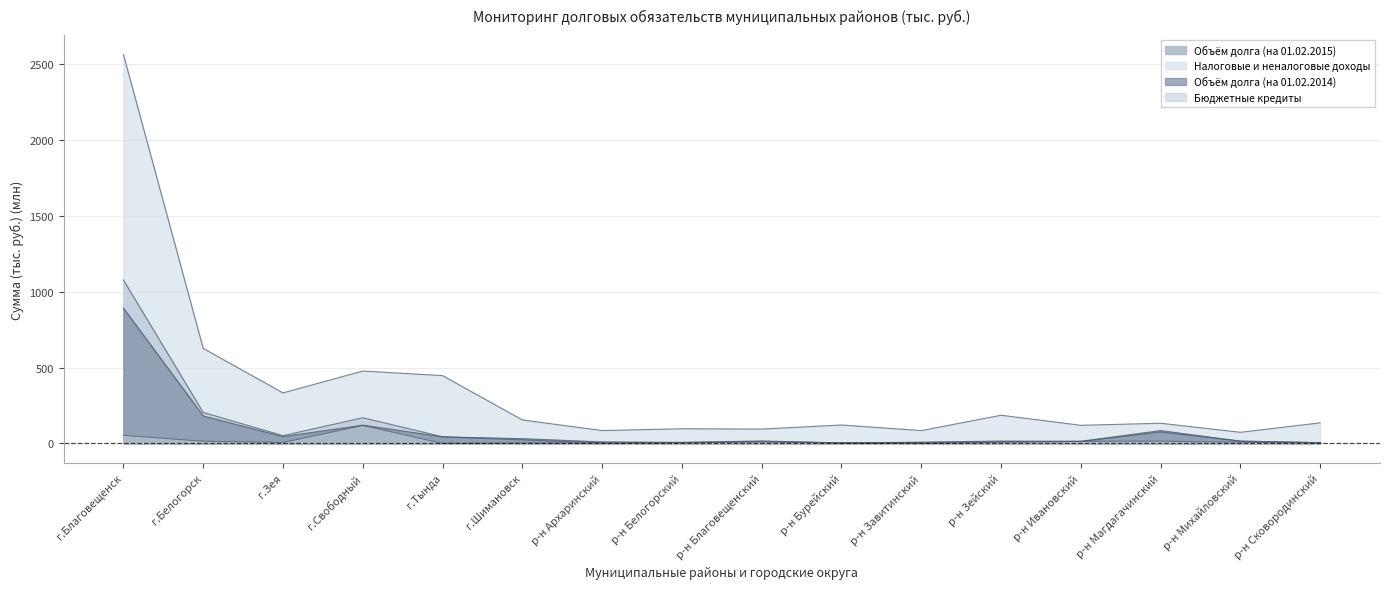

Where does the Объём долга (на 01.02.2014) series first go above 16?

г.Благовещенск